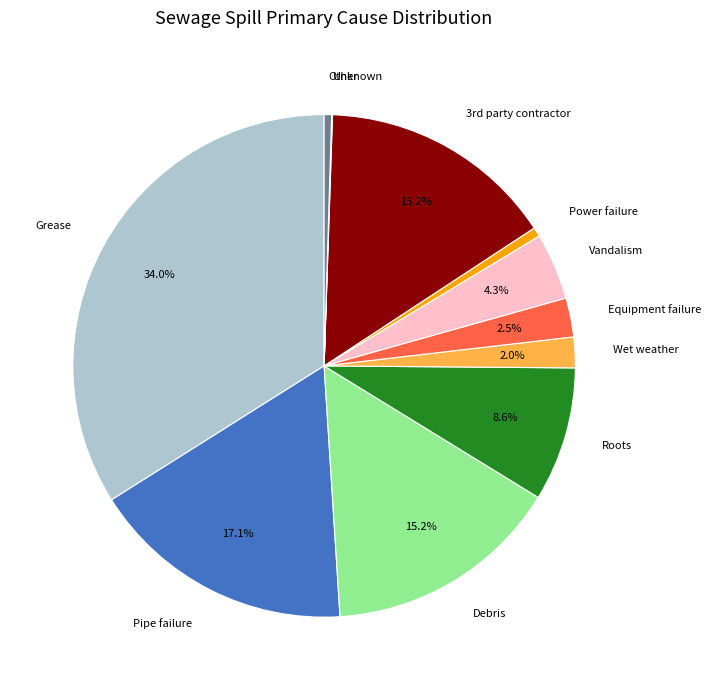

Approximately how many times larger is the value at Vandalism compared to Power failure?

7.2